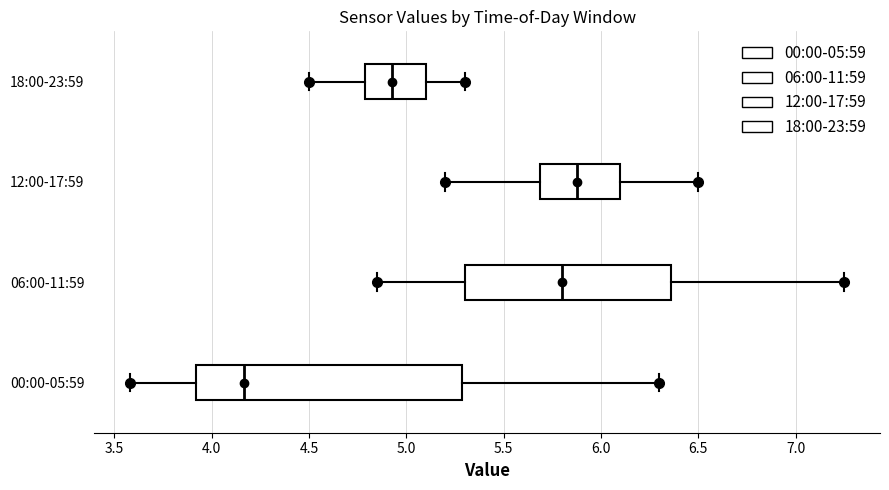

Which box has the furthest to the left median line?

00:00-05:59